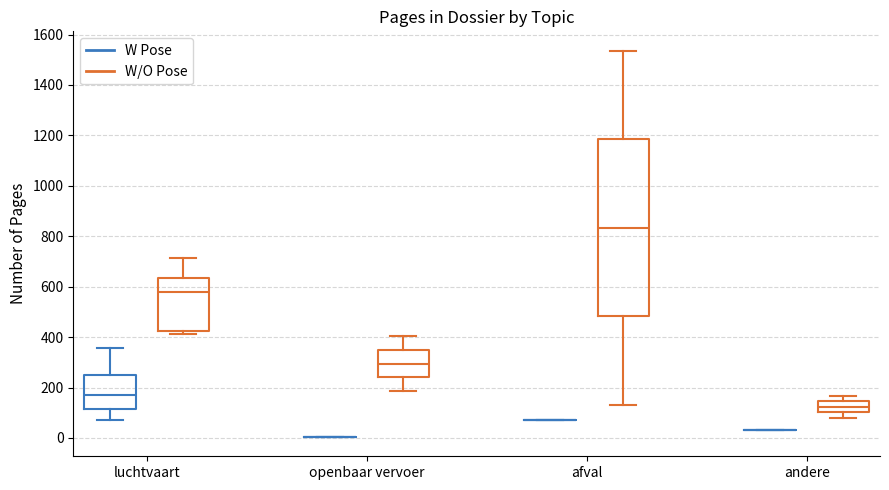

Reading left to right, transcribe this box plot: for each box, give where its median line is, the range the box spans, and where its two whiskers end, as read against the y-axis. The values are not printed on the chart, so give them approximately, as read against the axis.

luchtvaart (W Pose): median 180, box 120 to 260, whiskers 80 to 360
luchtvaart (W/O Pose): median 580, box 420 to 640, whiskers 420 (just below the box's lower edge) to 720
openbaar vervoer (W Pose): box collapsed to a line at 0, whiskers 0 to 0
openbaar vervoer (W/O Pose): median 300, box 240 to 340, whiskers 180 to 400
afval (W Pose): box collapsed to a line at 80, whiskers 80 to 80
afval (W/O Pose): median 840, box 480 to 1180, whiskers 140 to 1540
andere (W Pose): box collapsed to a line at 40, whiskers 40 to 40
andere (W/O Pose): median 120, box 100 to 140, whiskers 80 to 160